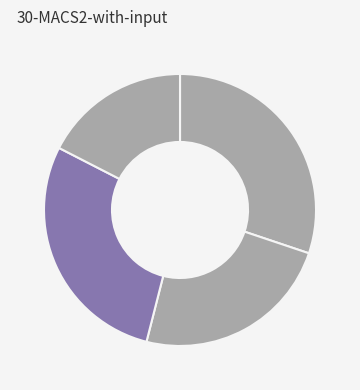

How many slices are in this pie chart?

4